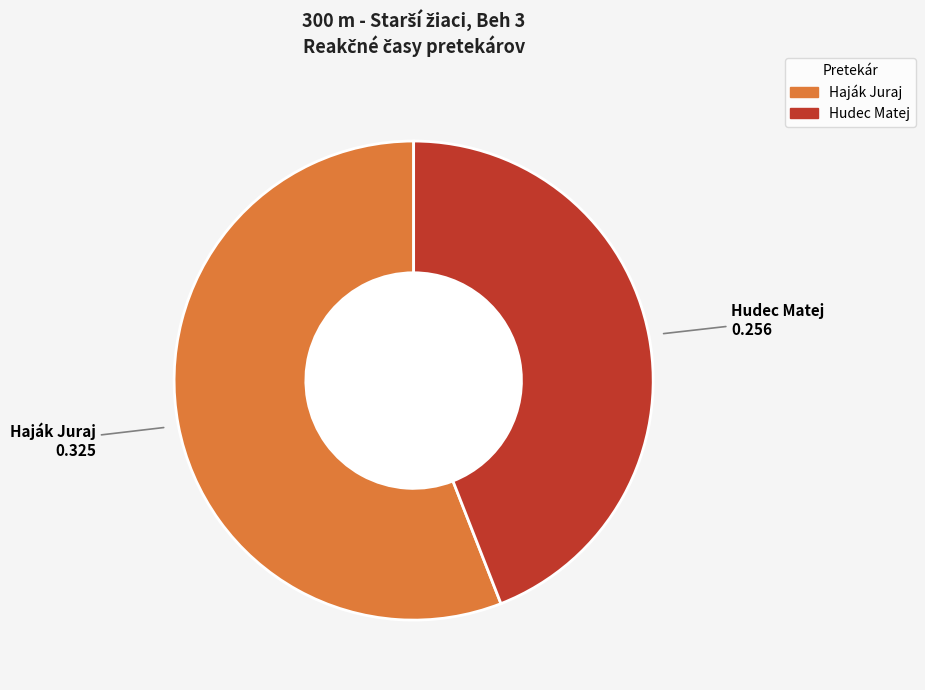

Which category has the biggest portion of the pie?

Haják Juraj